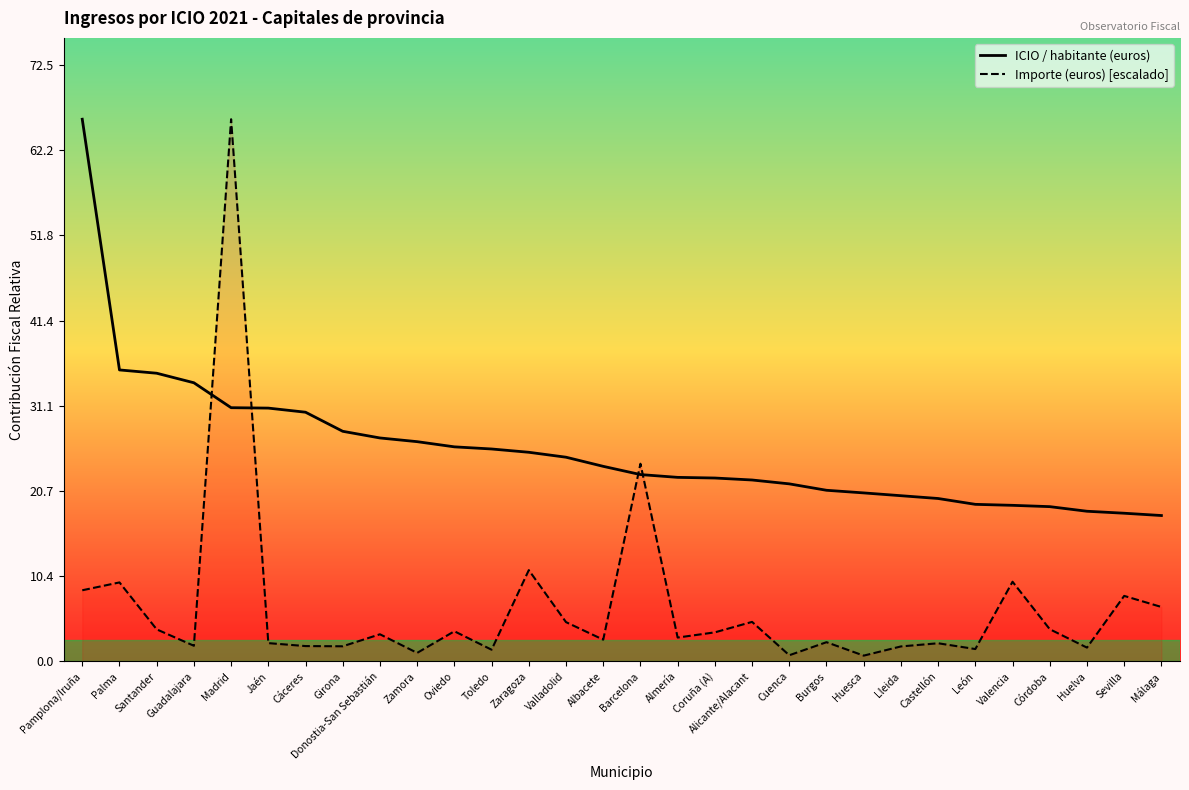

How many distinct data groups are displayed?

2